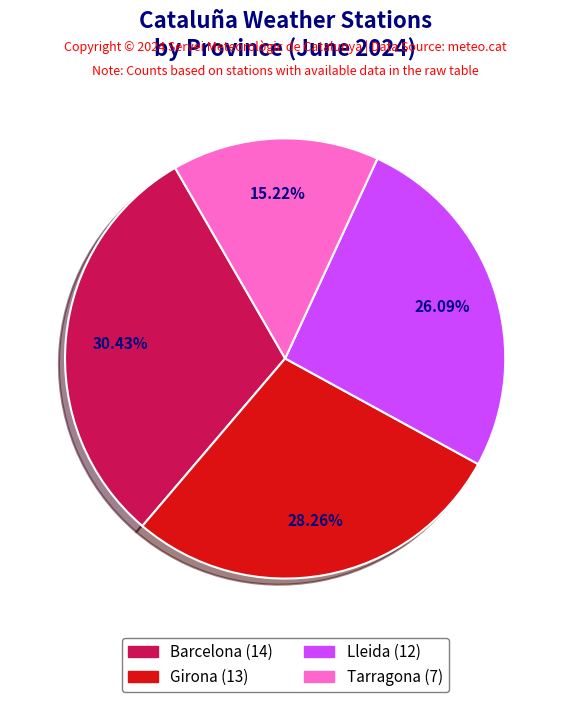

Which has a higher value, Tarragona or Barcelona?

Barcelona